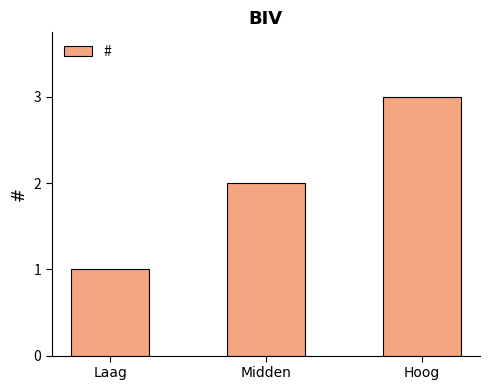

What is the value of the 1st bar from the left?

1